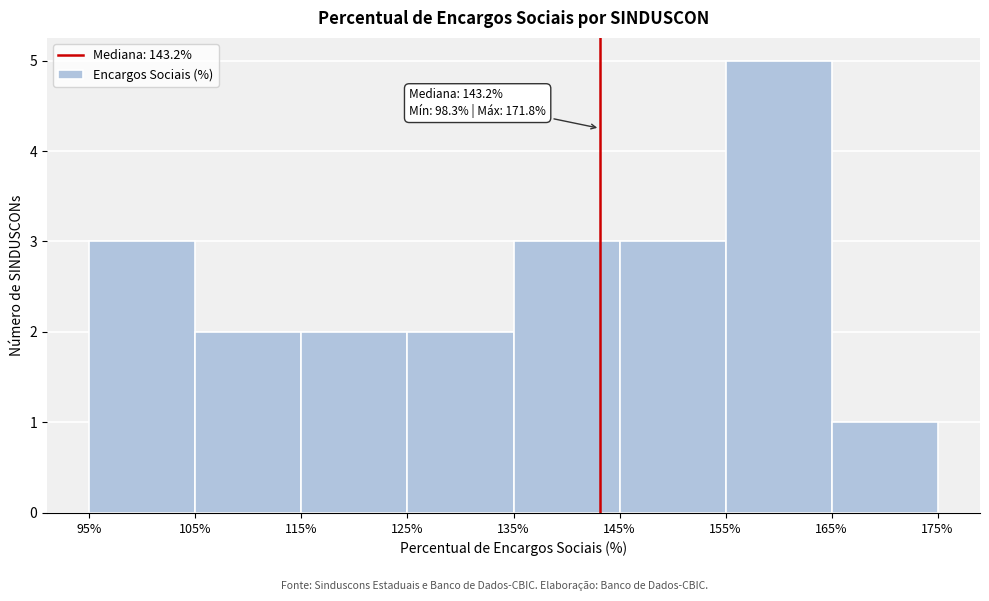

Which range on the x-axis has the tallest bar?

155% to 165%